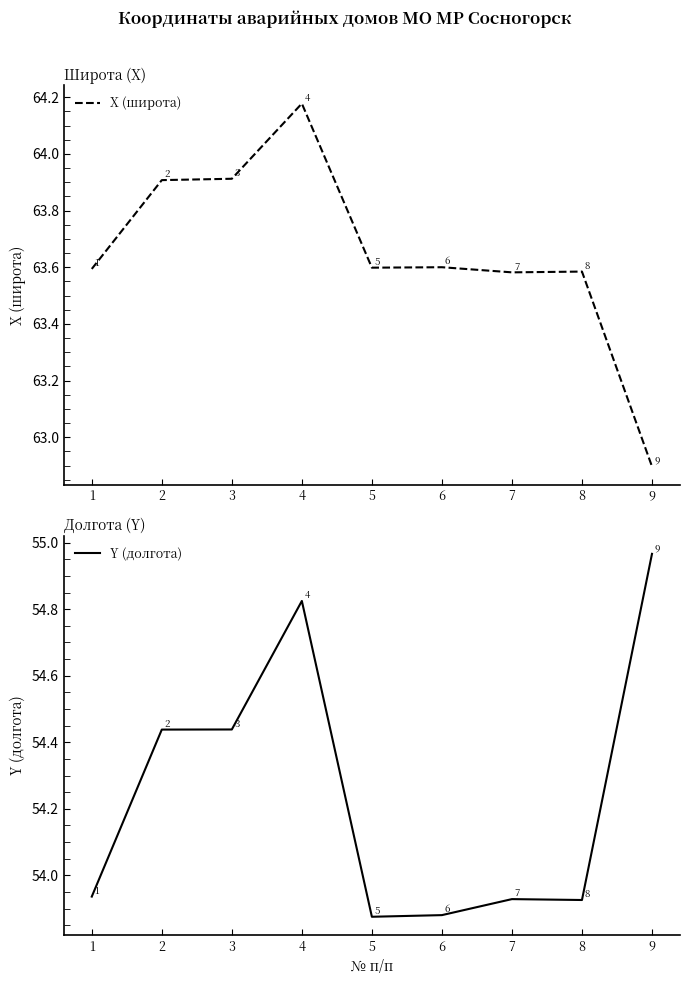

What is the difference between the maximum and minimum values in the Y (долгота) series?

1.1